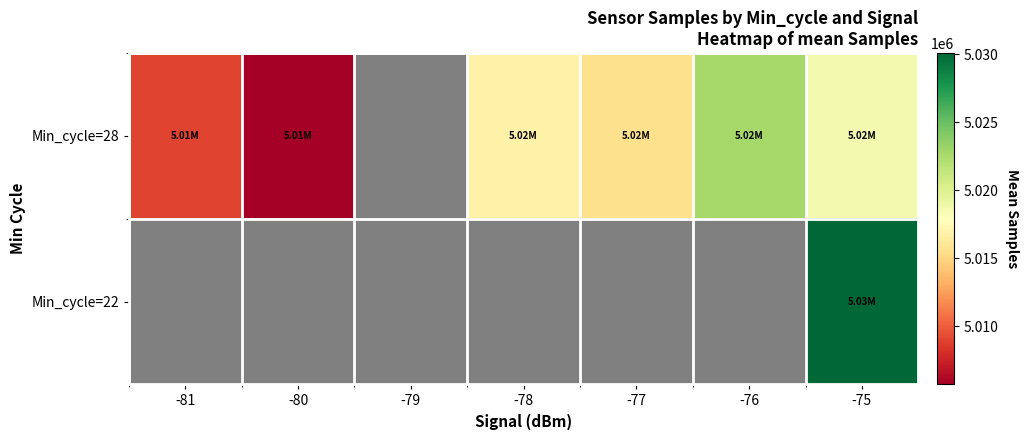

What is the difference between the second highest and second lowest values in the Min_cycle=28 series?

12872.9